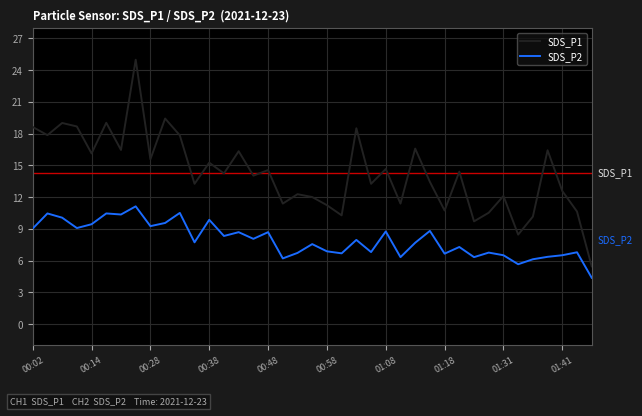

Which series has the largest range (max minus min)?

SDS_P1